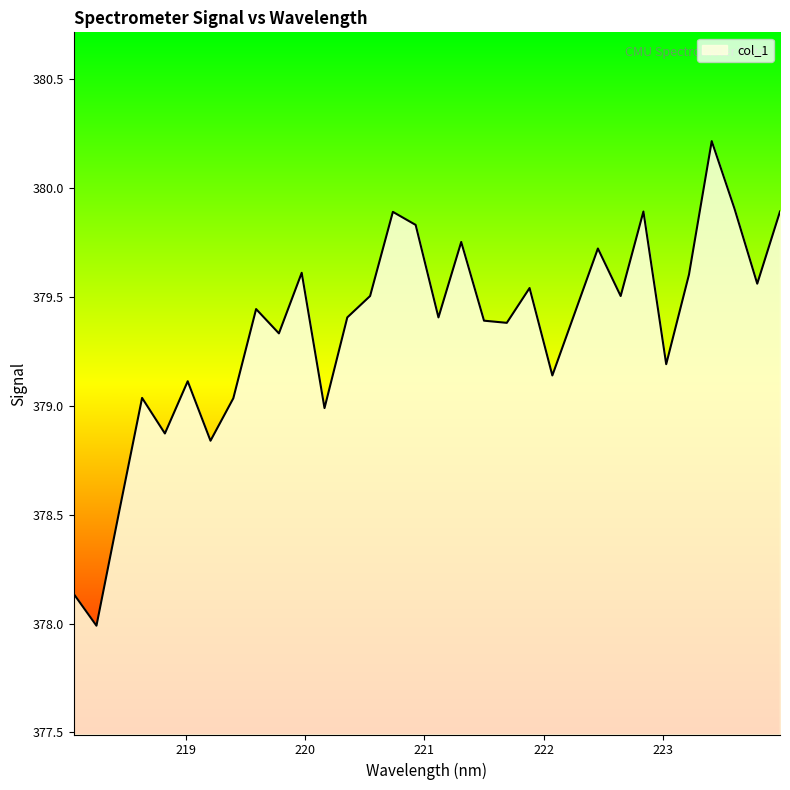

What is the greatest value displayed?

380.2